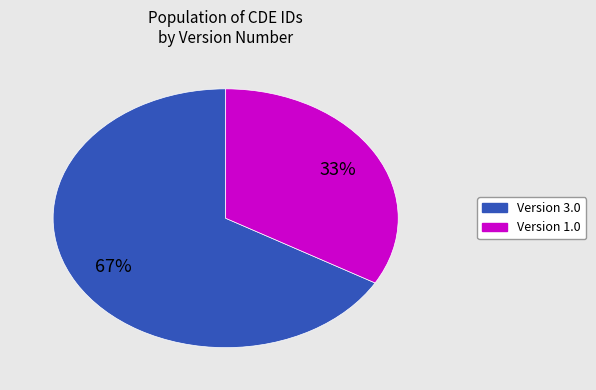

Is there any slice that represents more than half of the pie?

Yes